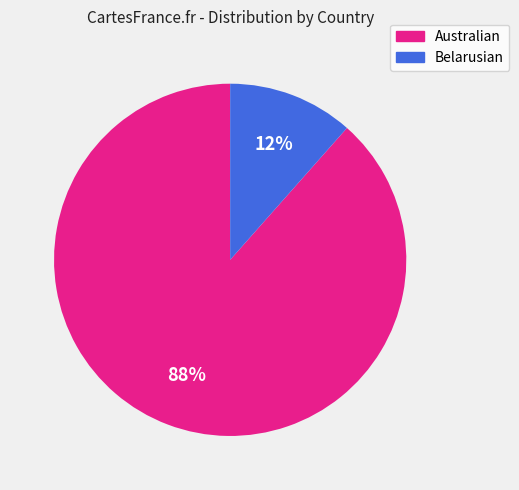

How many segments does this pie chart have?

2